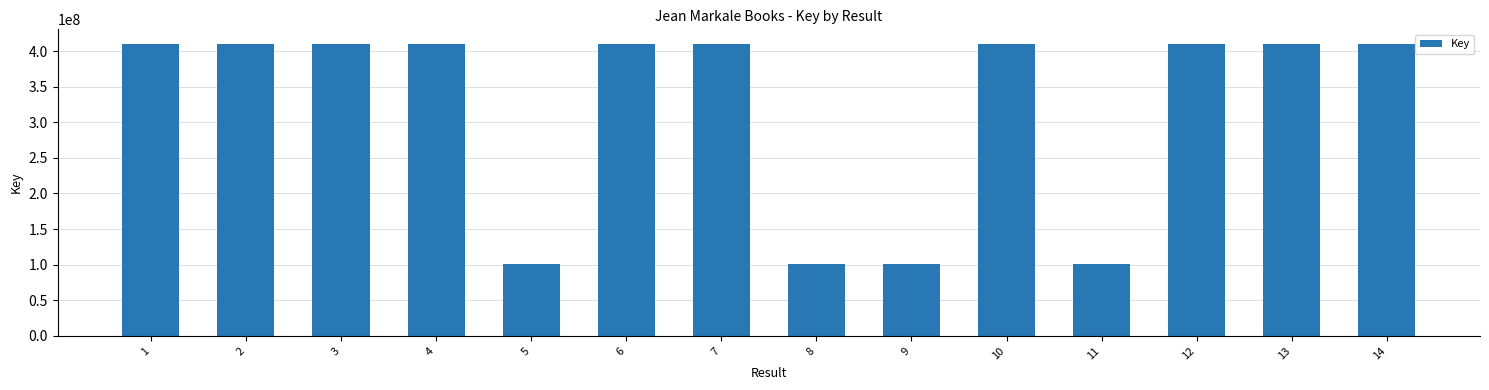

What is the value of the 11th bar from the left?

100445874